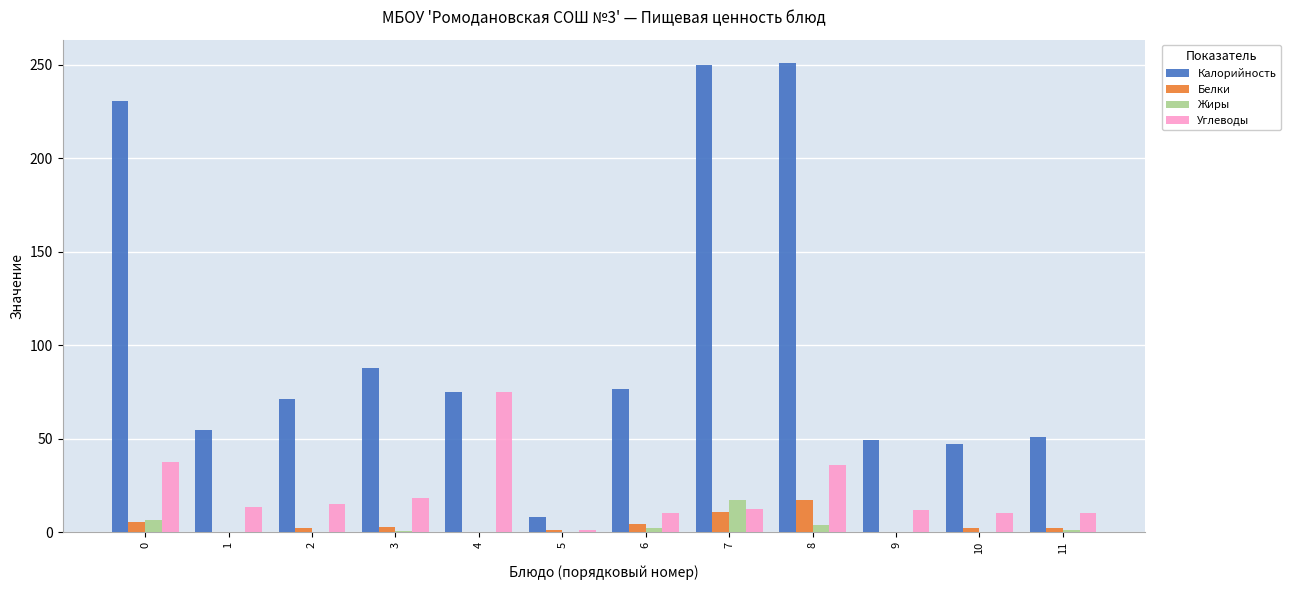

The Калорийность series shows 76.5 at 6. True or false?

True